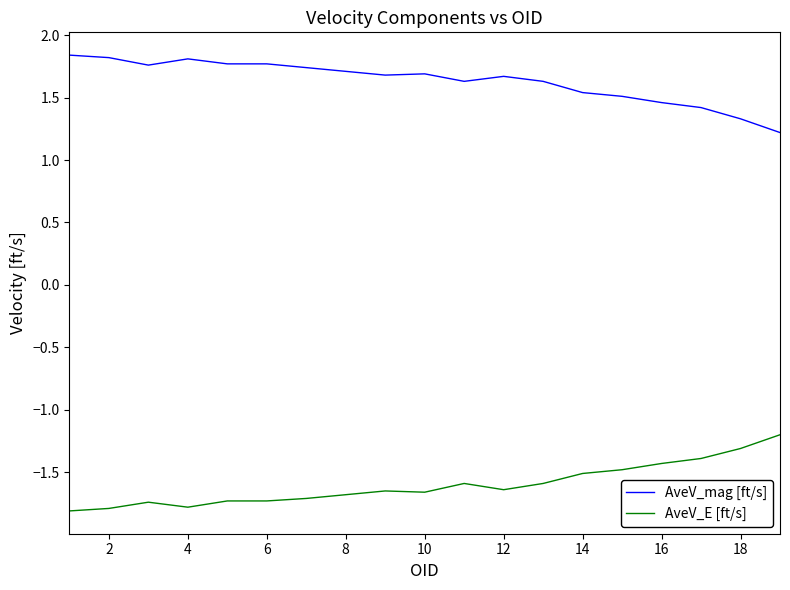

True or false: AveV_mag [ft/s] and AveV_E [ft/s] cross at least once.

False